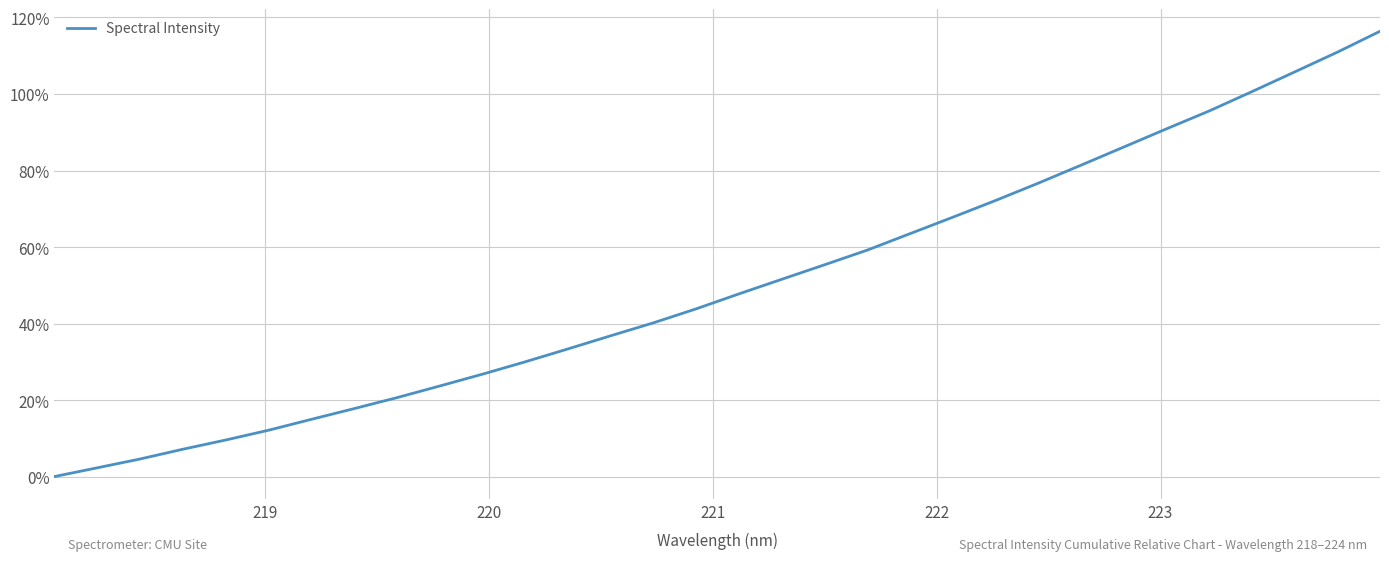

Does the chart display data point markers on the line(s)?

No